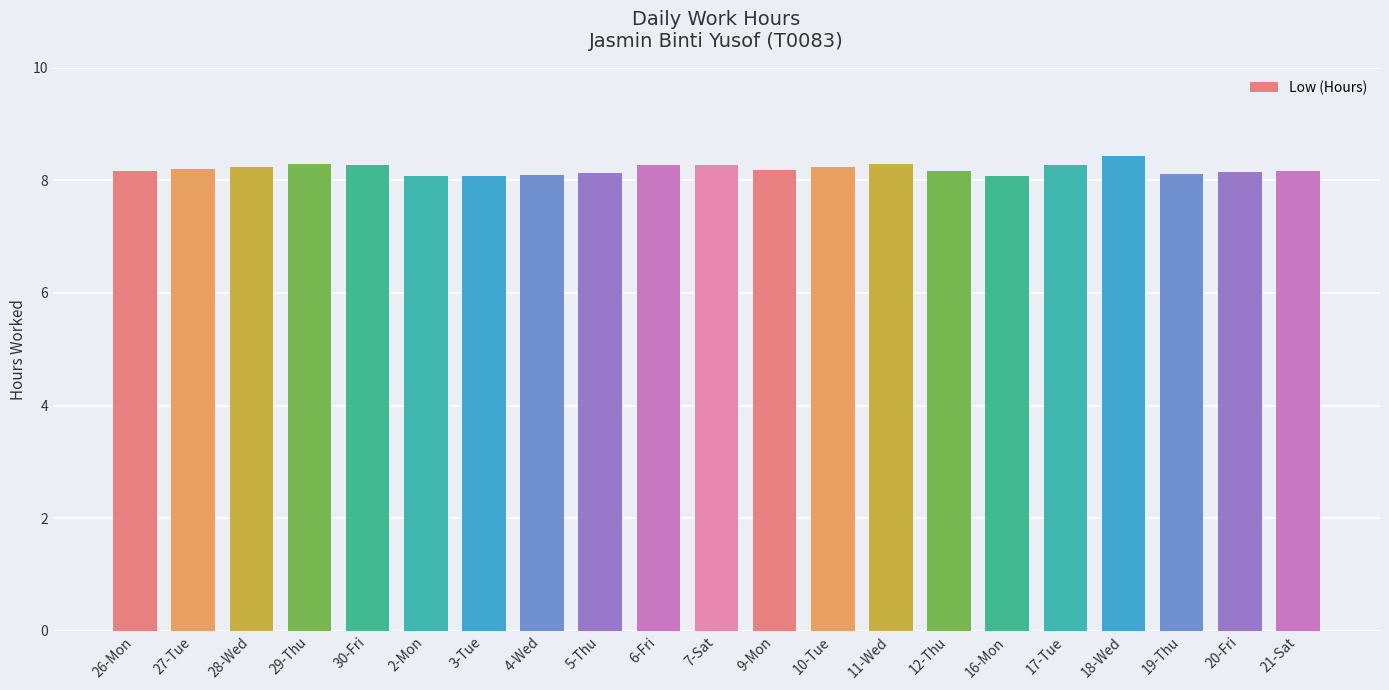

What is the maximum value shown in the chart?

8.4